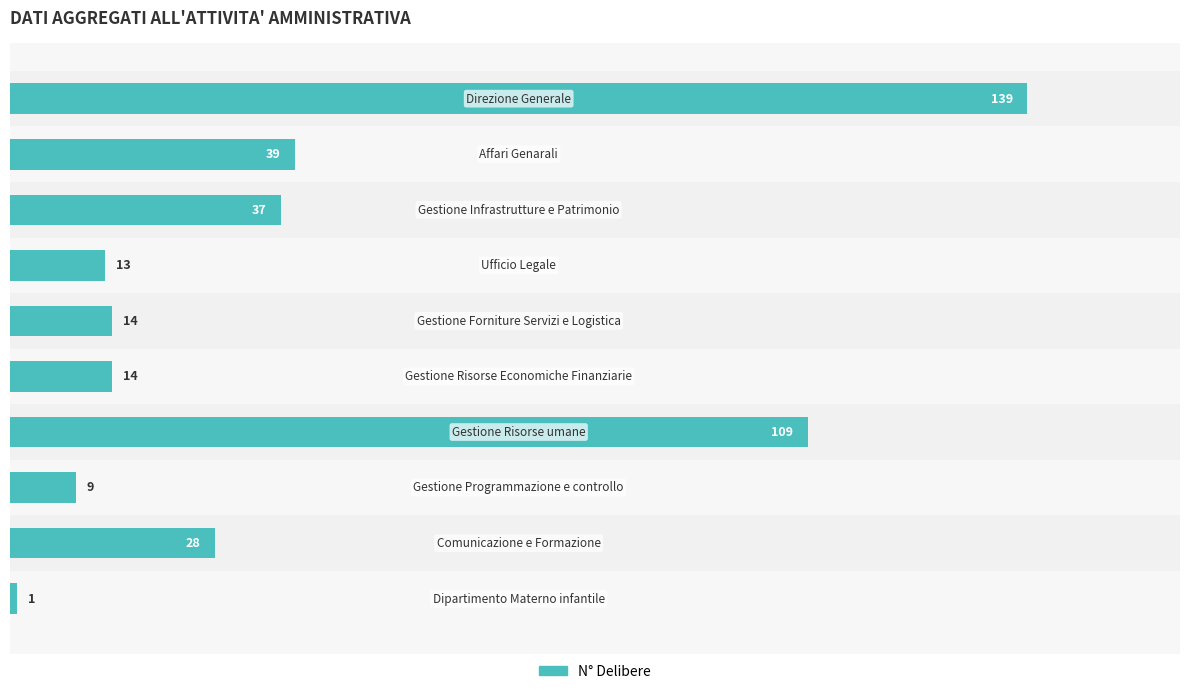

What is the maximum value shown in the chart?

139